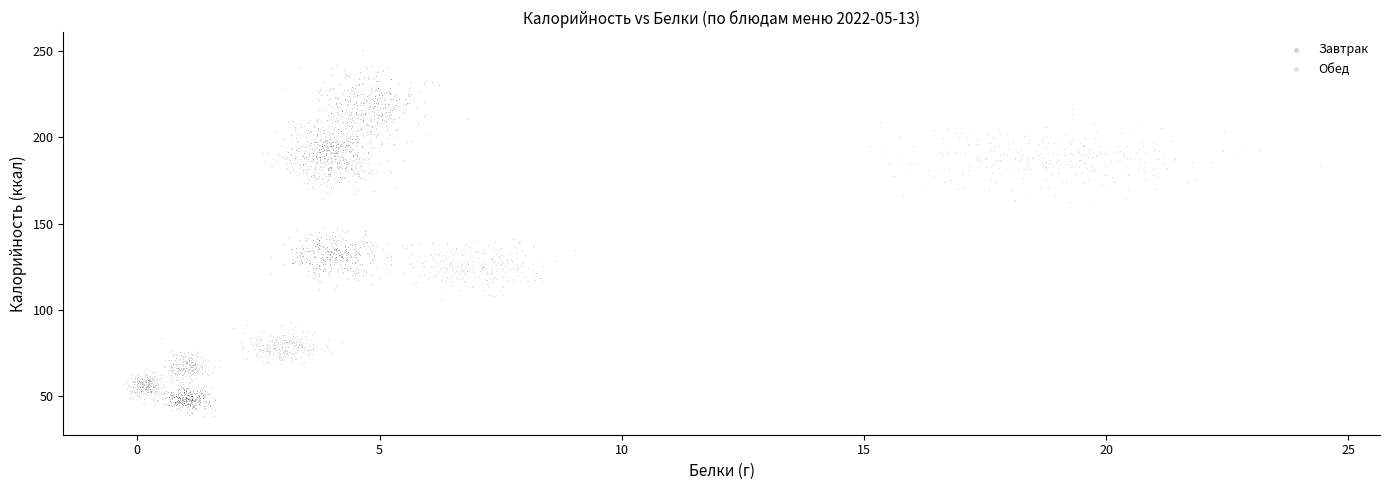

Which series reaches the maximum Y coordinate?

Завтрак